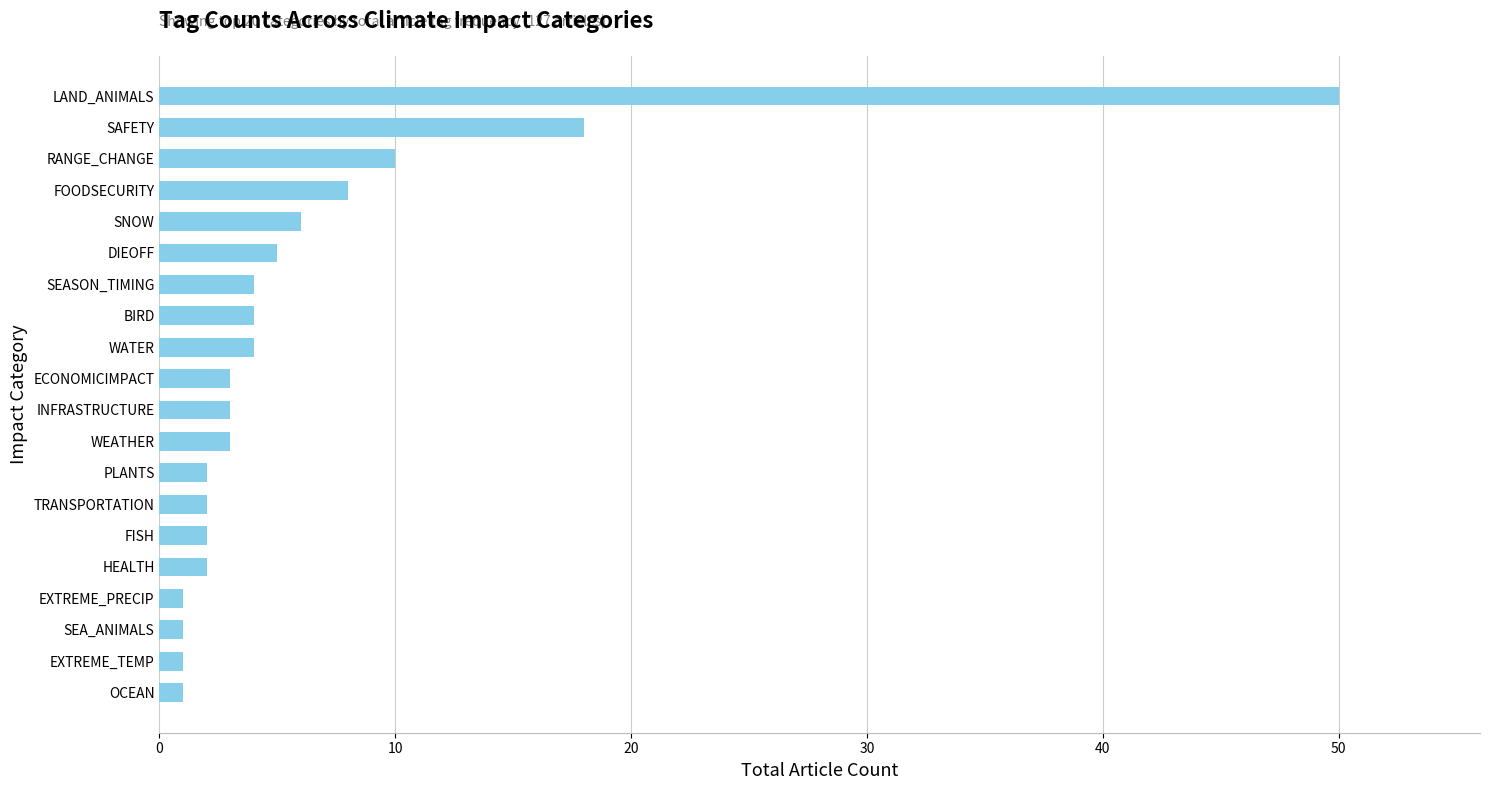

Where is the data nearest to the value 25?

SAFETY